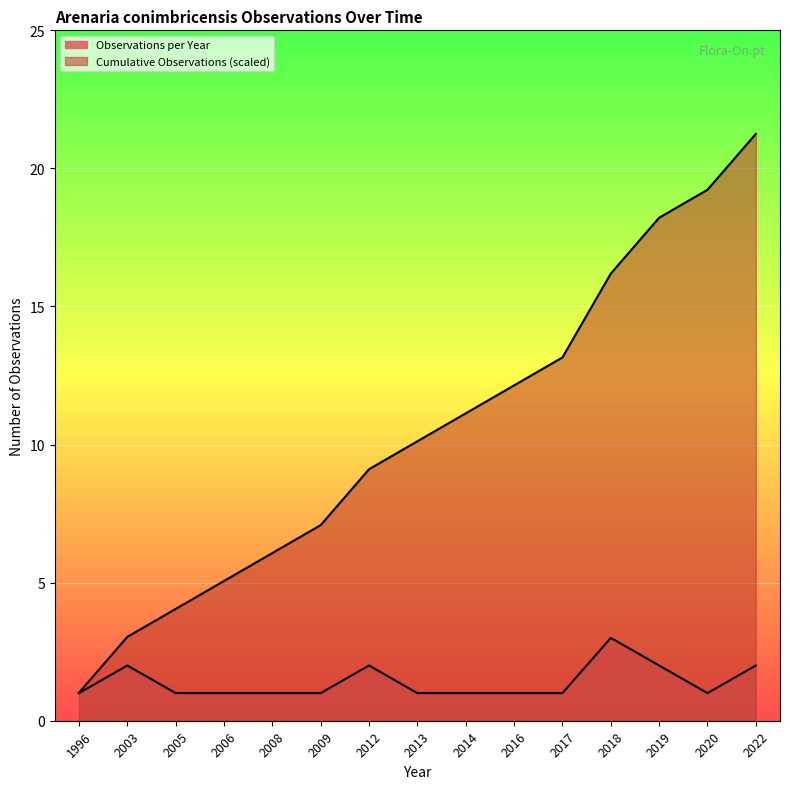

The value of Observations per Year at 2003 is 2.9. True or false?

False